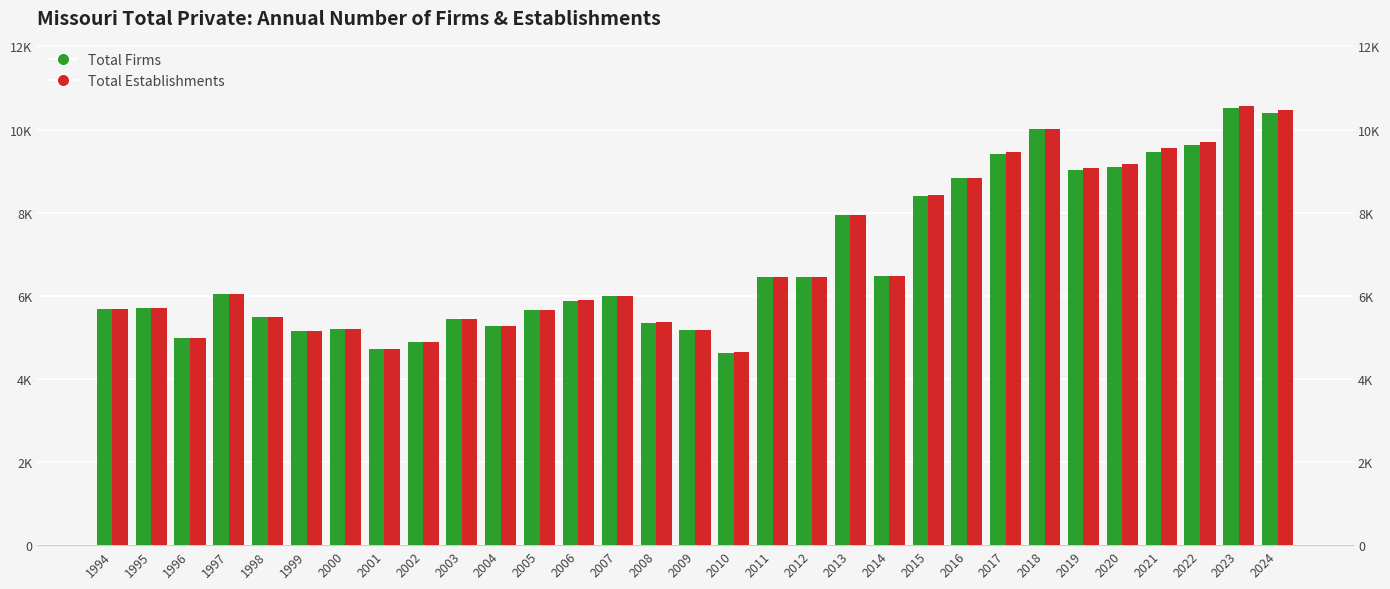

Reading left to right, list all the values displayed in this chart.

Total Firms: 1994=5687	1995=5707	1996=4990	1997=6050	1998=5495	1999=5143	2000=5196	2001=4715	2002=4892	2003=5434	2004=5261	2005=5653	2006=5886	2007=5994	2008=5356	2009=5167	2010=4635	2011=6443	2012=6440	2013=7933	2014=6486	2015=8411	2016=8827	2017=9408	2018=10001	2019=9029	2020=9091	2021=9468	2022=9620	2023=10511	2024=10405
Total Establishments: 1994=5689	1995=5710	1996=4992	1997=6050	1998=5496	1999=5146	2000=5201	2001=4715	2002=4894	2003=5435	2004=5263	2005=5661	2006=5887	2007=6001	2008=5361	2009=5170	2010=4638	2011=6457	2012=6445	2013=7936	2014=6486	2015=8415	2016=8829	2017=9460	2018=10010	2019=9076	2020=9165	2021=9546	2022=9691	2023=10555	2024=10476